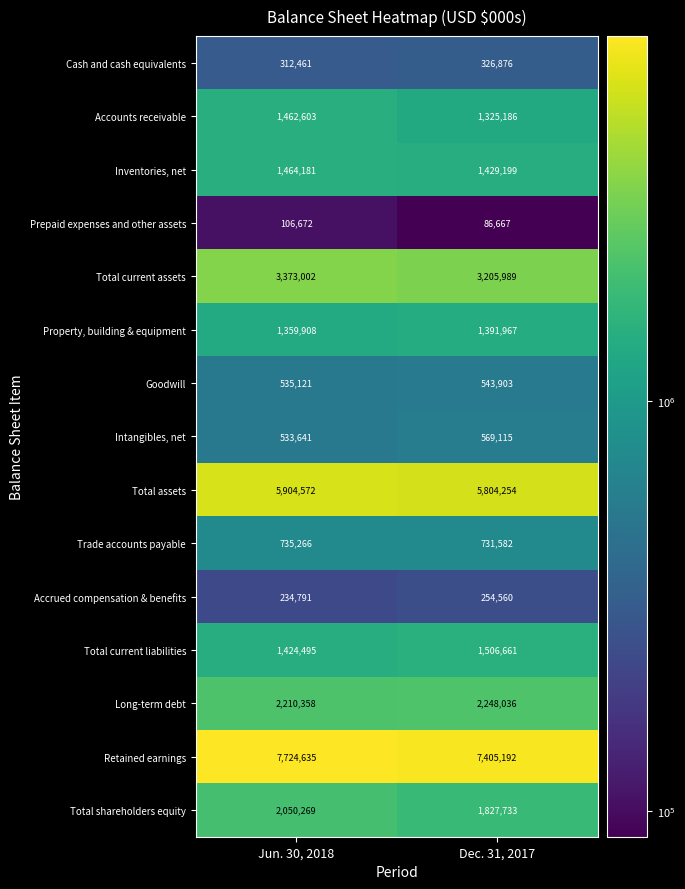

True or false: Trade accounts payable has a value of 508807 at Dec. 31, 2017.

False